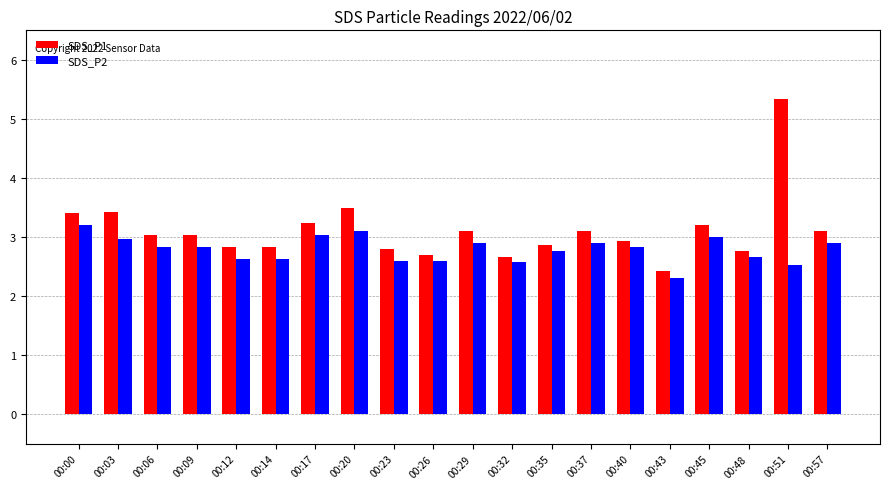

Reading left to right, what are all the values shown in this chart?

SDS_P1: 3.4	3.4	3.0	3.0	2.8	2.8	3.2	3.5	2.8	2.7	3.1	2.7	2.9	3.1	2.9	2.4	3.2	2.8	5.3	3.1
SDS_P2: 3.2	3.0	2.8	2.8	2.6	2.6	3.0	3.1	2.6	2.6	2.9	2.6	2.8	2.9	2.8	2.3	3.0	2.7	2.5	2.9